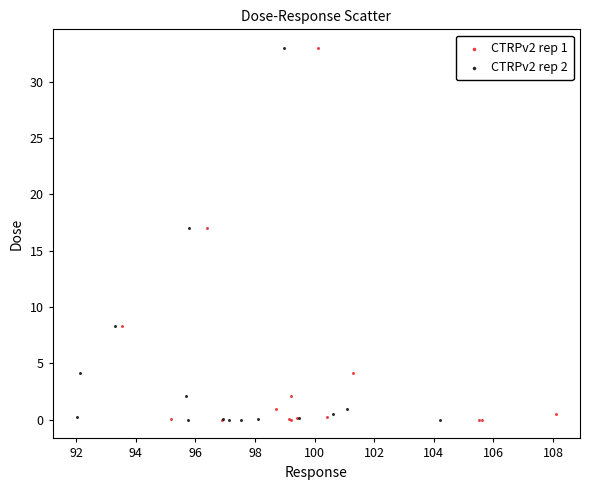

What are all the series names shown in the legend?

CTRPv2 rep 1, CTRPv2 rep 2